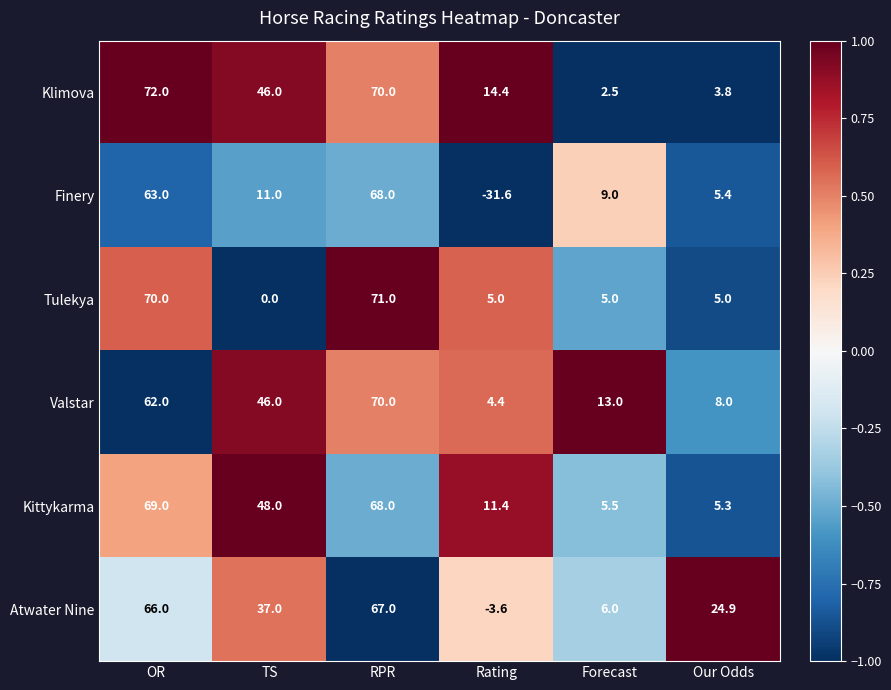

At how many categories does at least one series exceed 0?

6